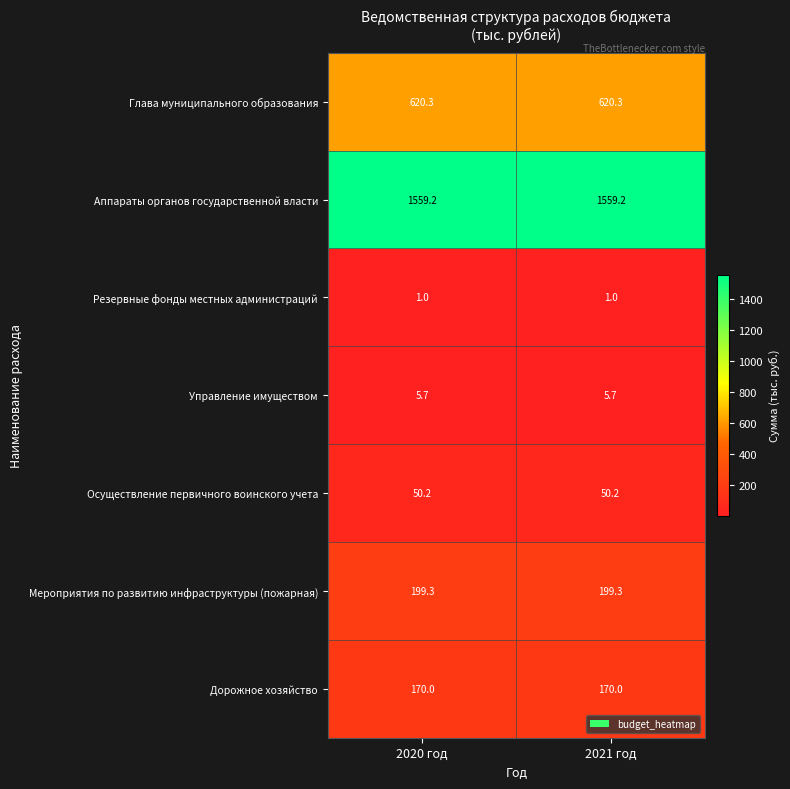

The value of Осуществление первичного воинского учета at 2020 год is 86.8. True or false?

False